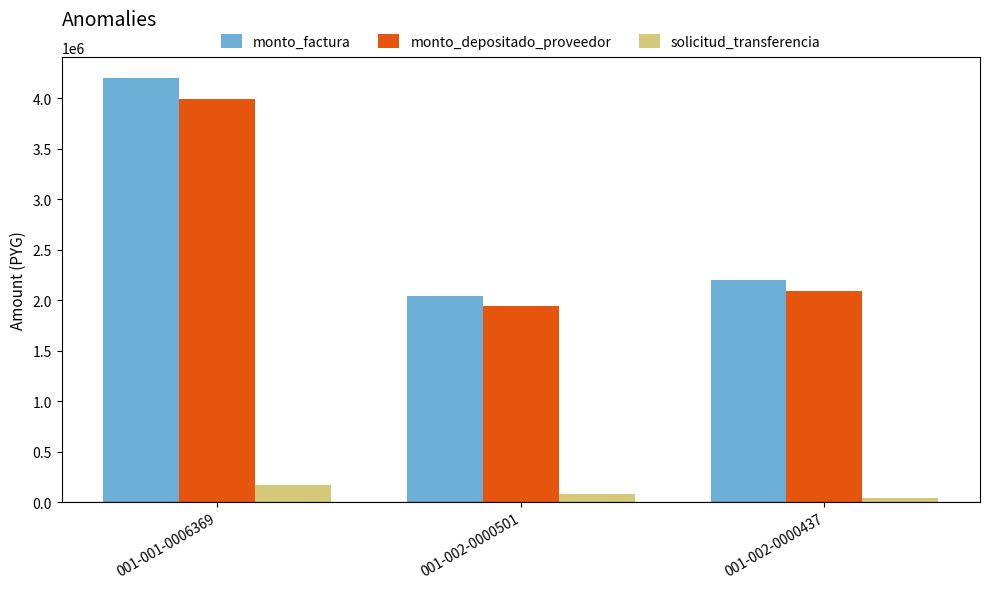

How many categories are shown in the chart?

3